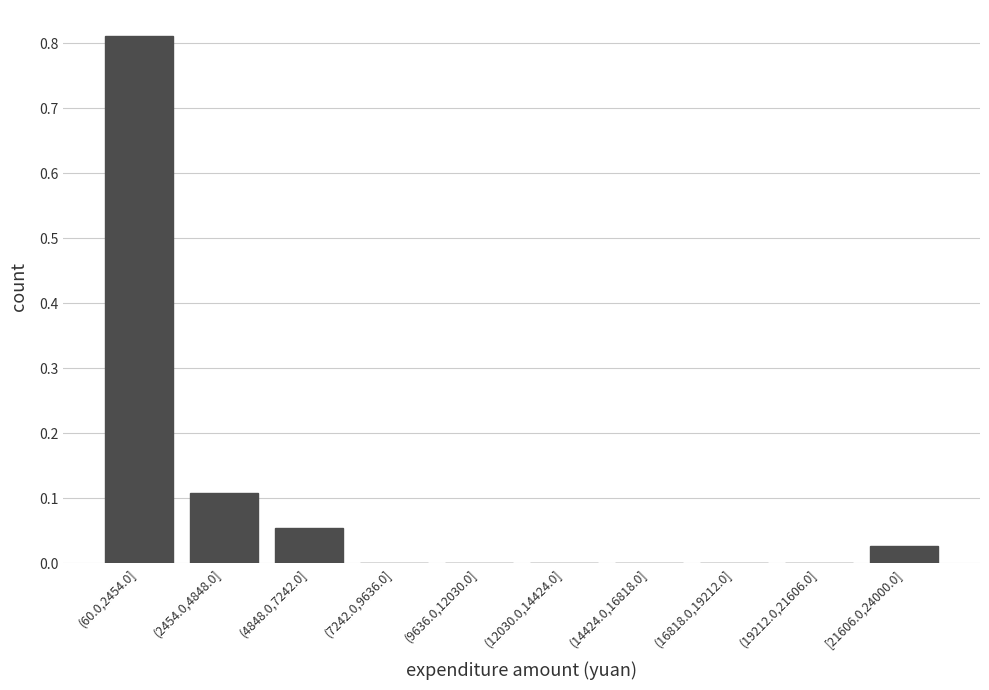

What is the sum of all values?

1.0